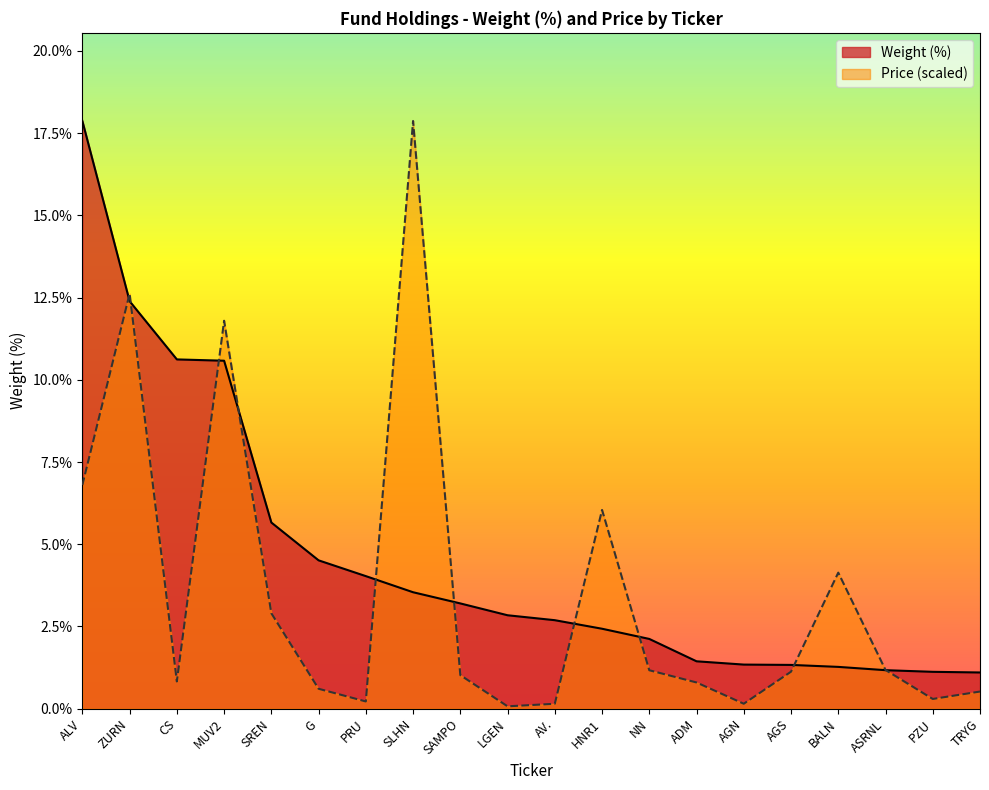

What position from the right is LGEN?

11